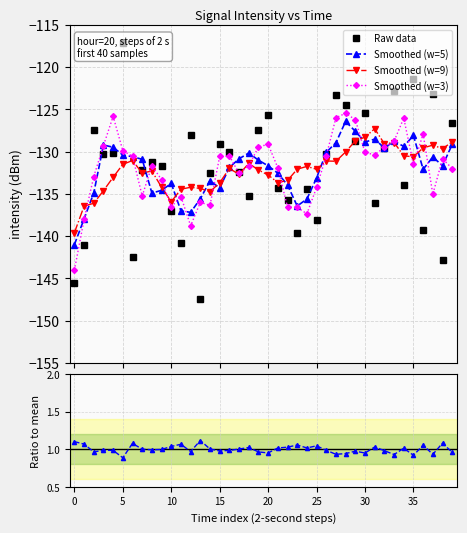

What is the lowest value of the Smoothed (w=9) series?

-139.6